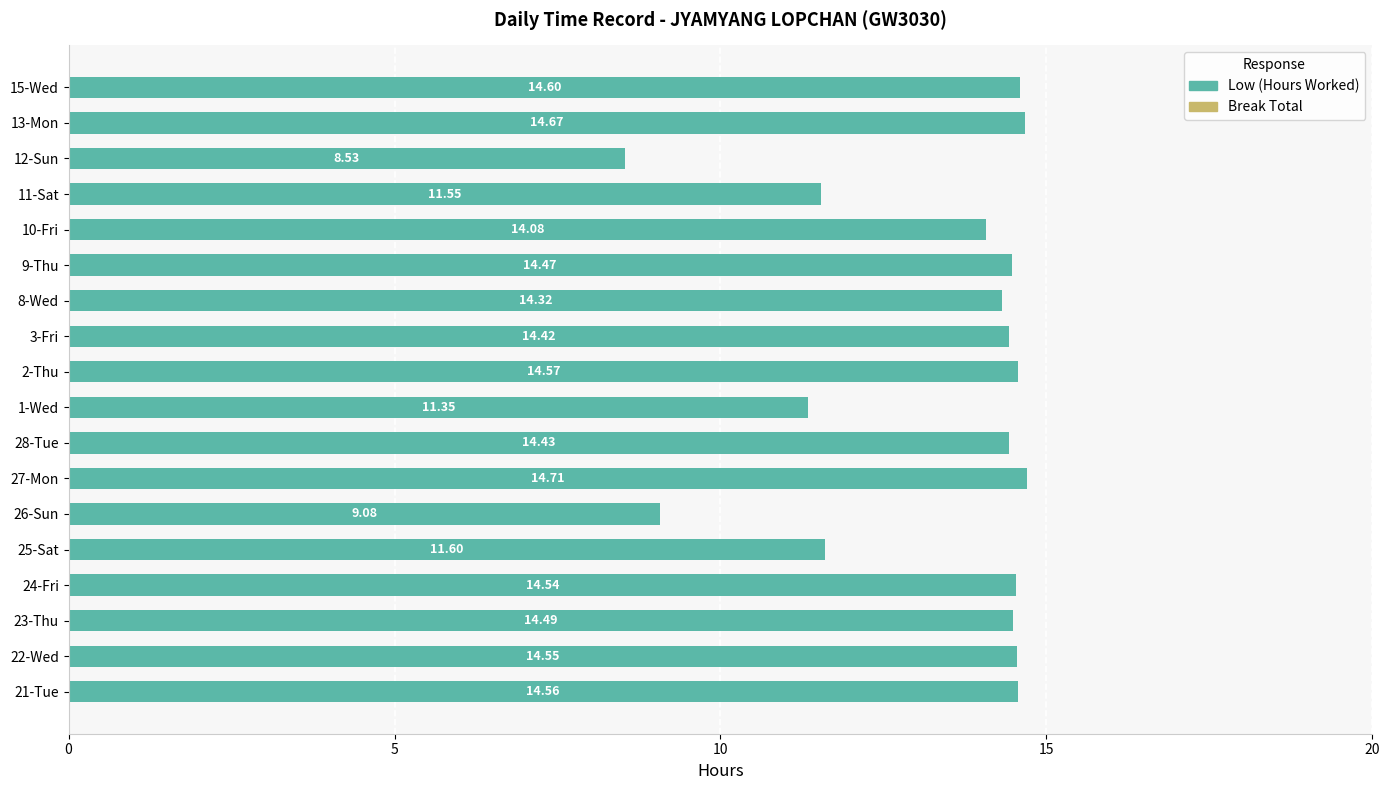

What is the sum of all values?

240.5